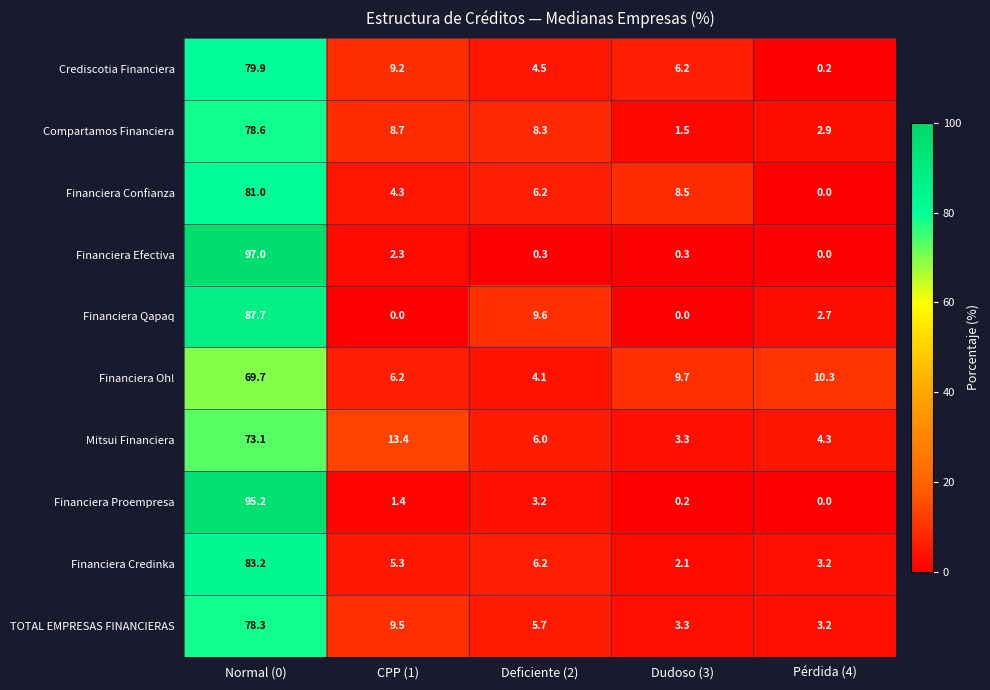

What value does the Financiera Qapaq series have at Deficiente (2)?

9.6